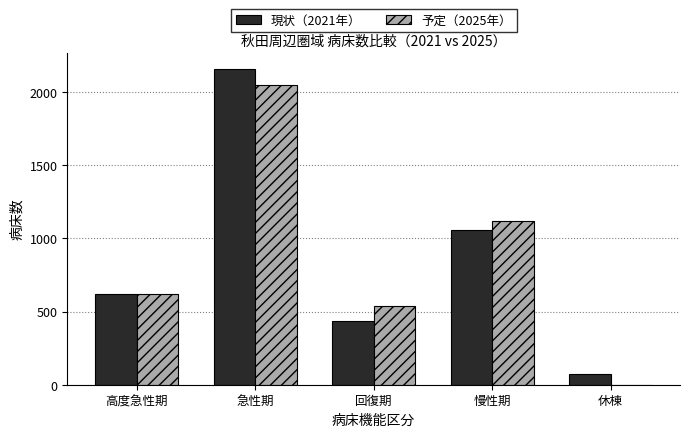

How many groups of bars are there?

5